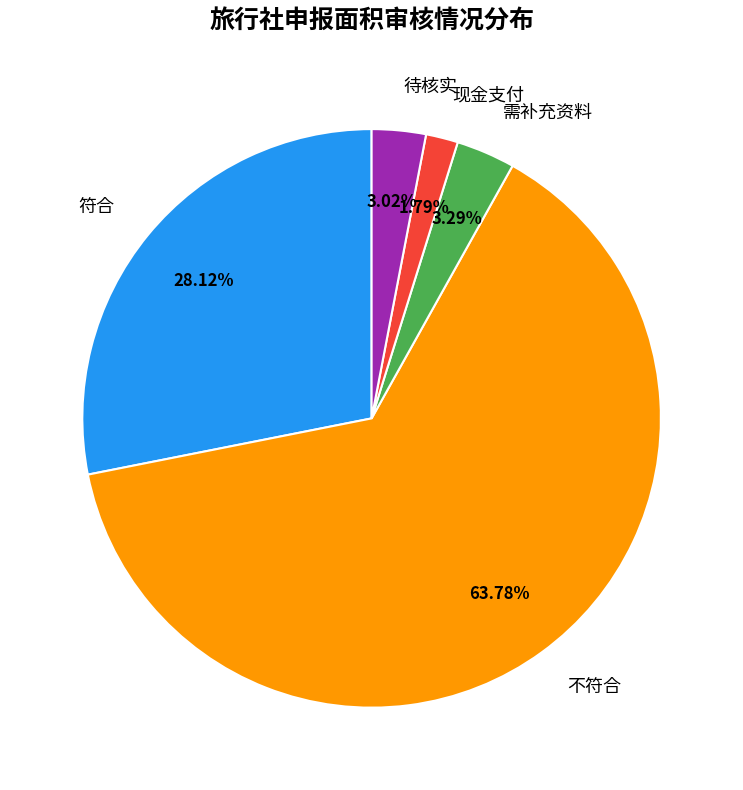

Combined, do 现金支付 and 需补充资料 account for over 50%?

No